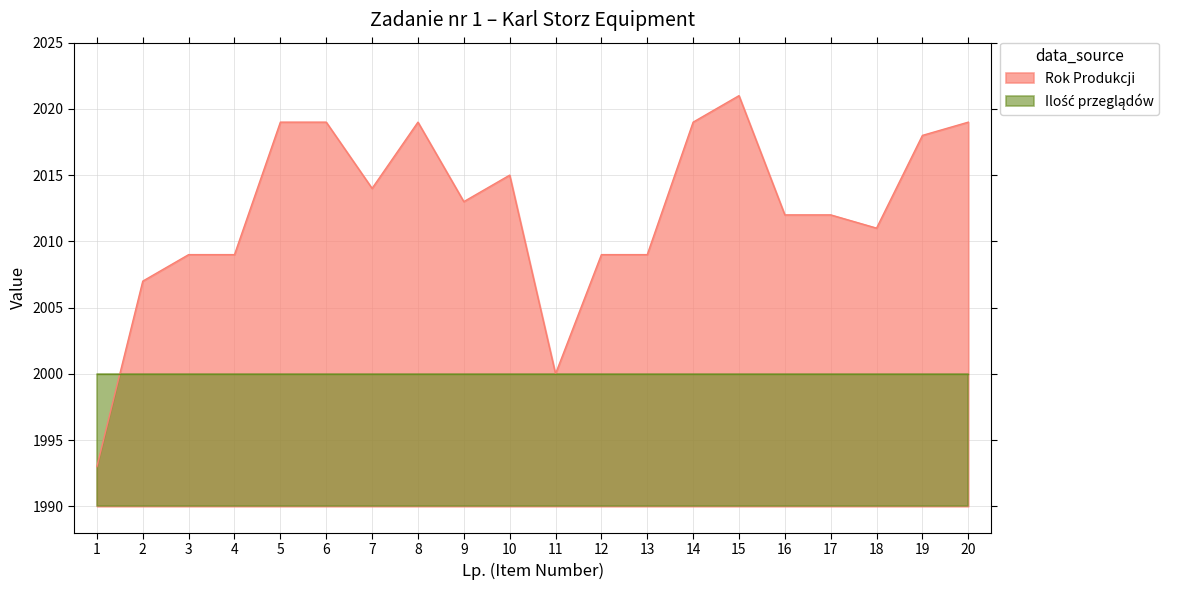

The chart shows a value of 1332 at 2. True or false?

False